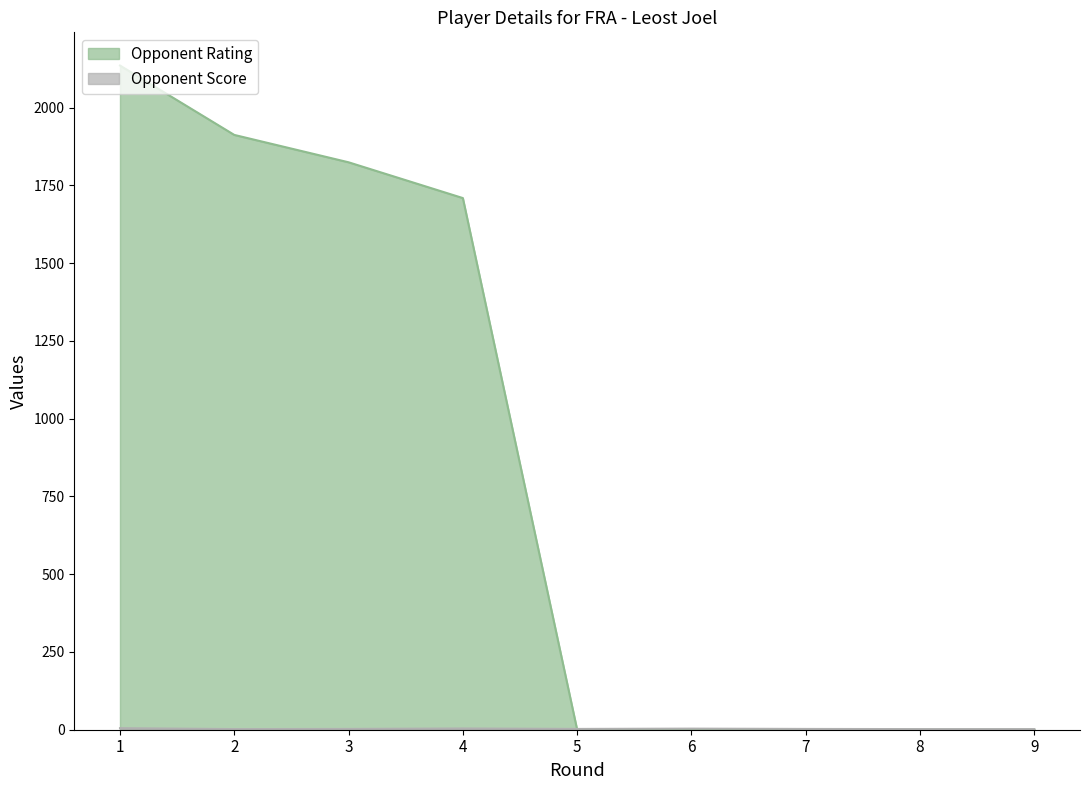

Which category has the highest value in the Opponent Rating series?

1